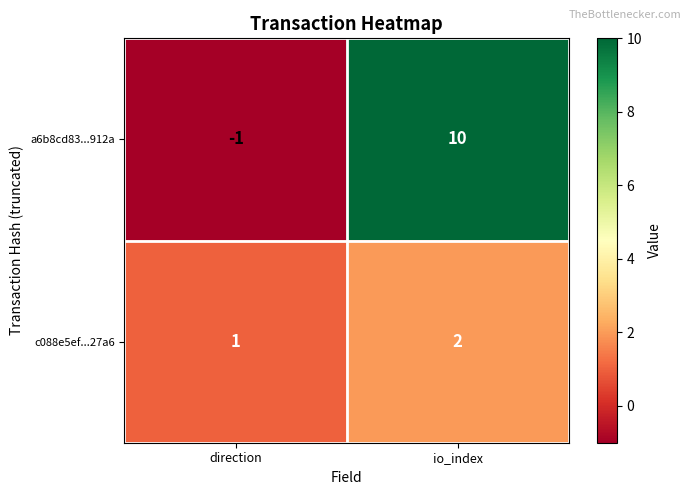

Is it true that c088e5ef...27a6 equals 3 at io_index?

False